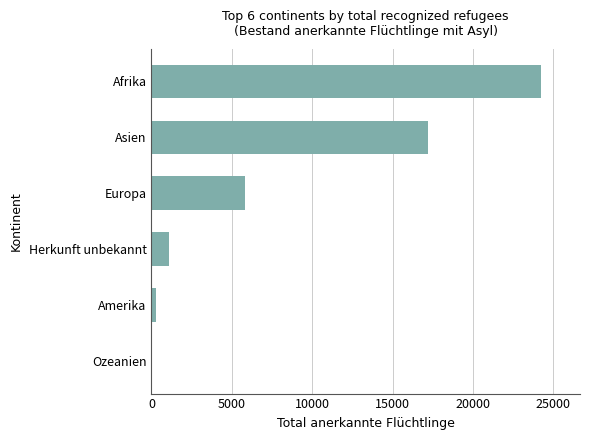

What is the sum of all values?

48664